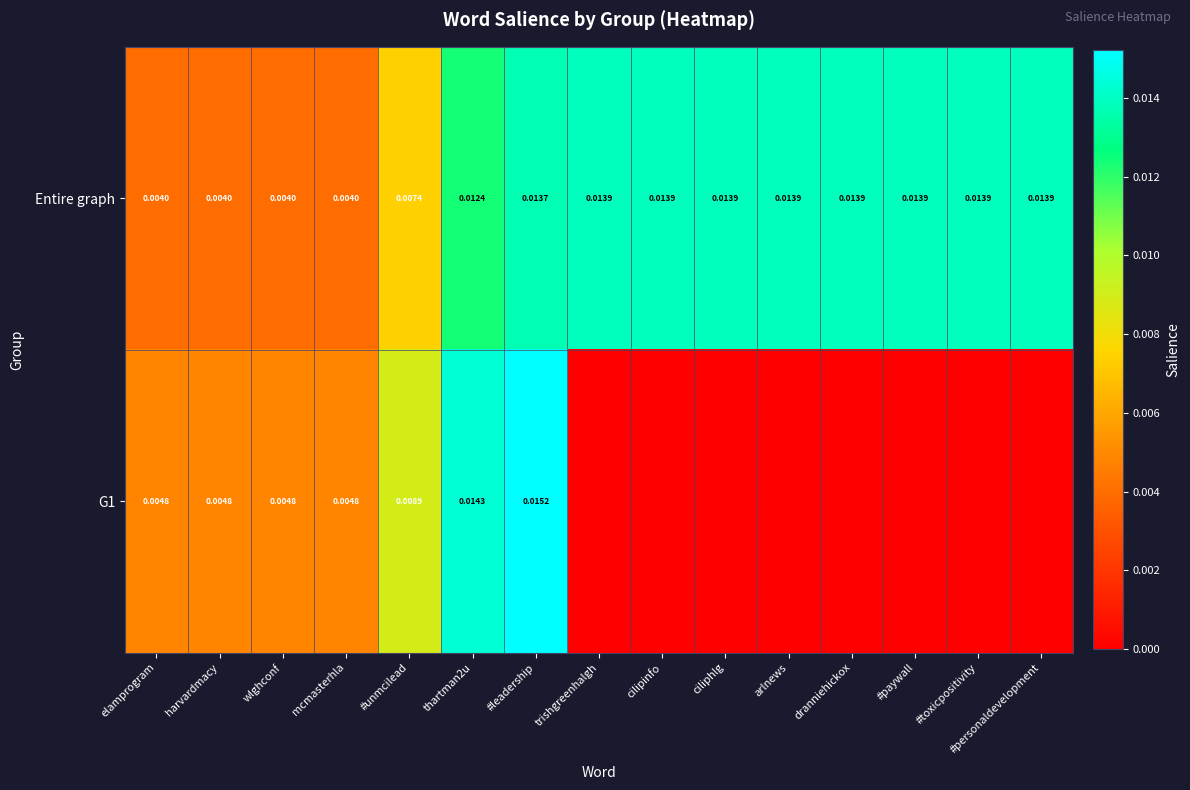

Count the number of data series in this chart.

2